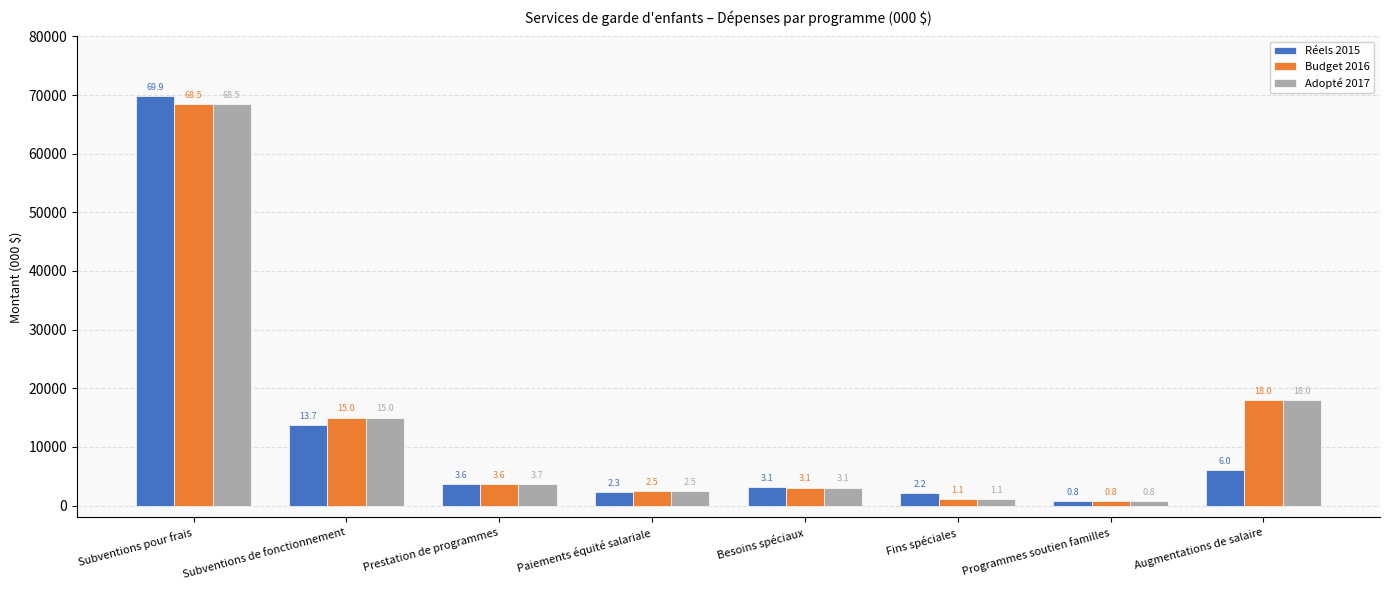

The Adopté 2017 series shows 24332 at Augmentations de salaire. True or false?

False